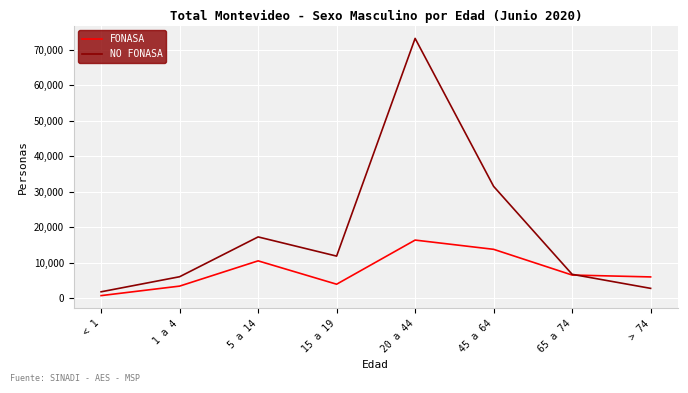

Which category has the highest value in the NO FONASA series?

20 a 44